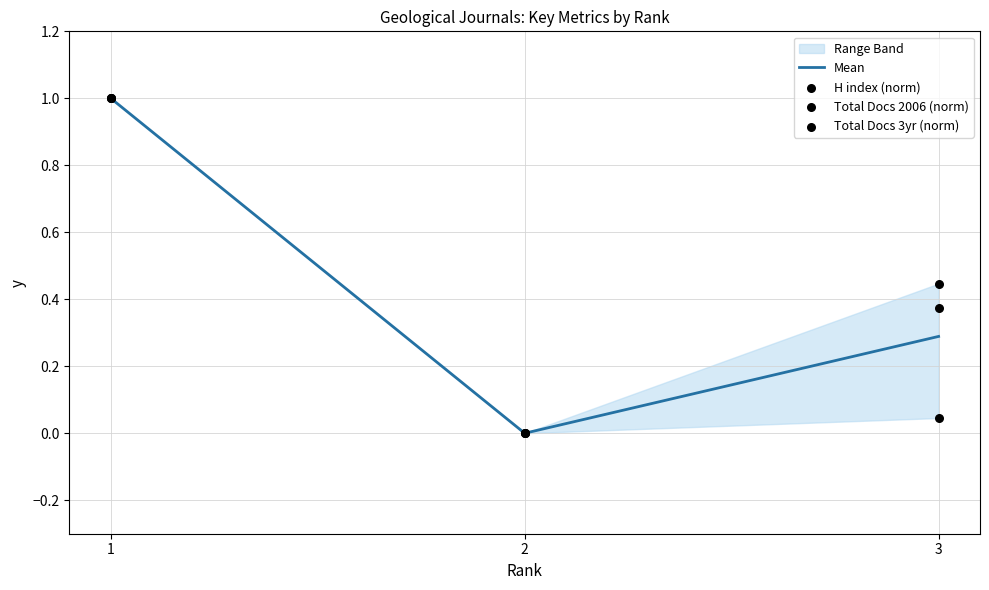

Which series reaches the minimum Y coordinate?

Mean